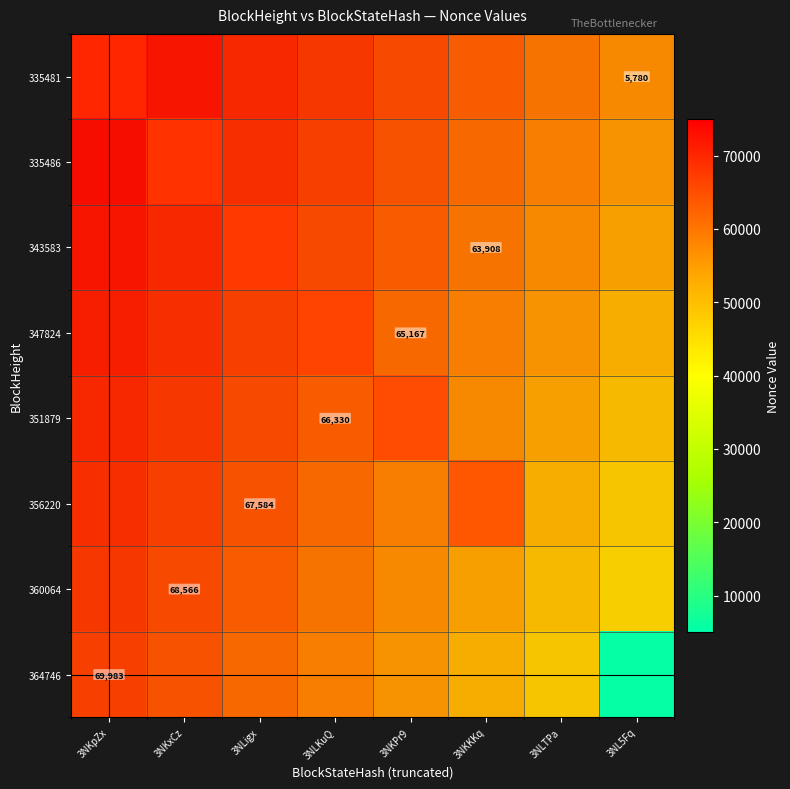

What is the minimum value shown in the chart?

5780.0